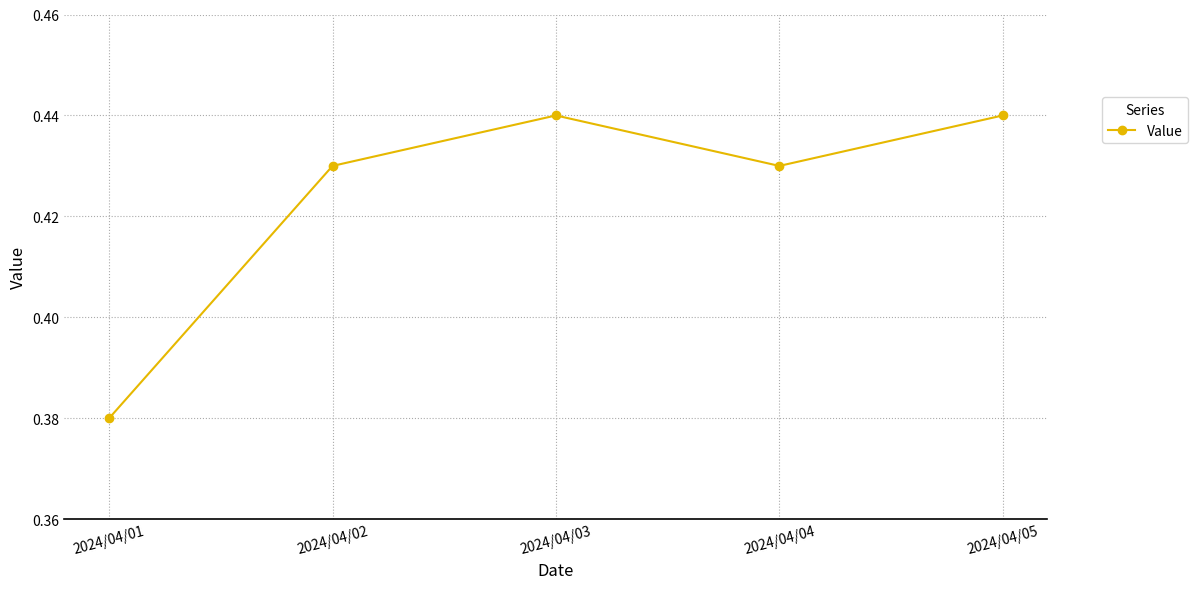

Where is the data nearest to the value 0?

2024/04/01